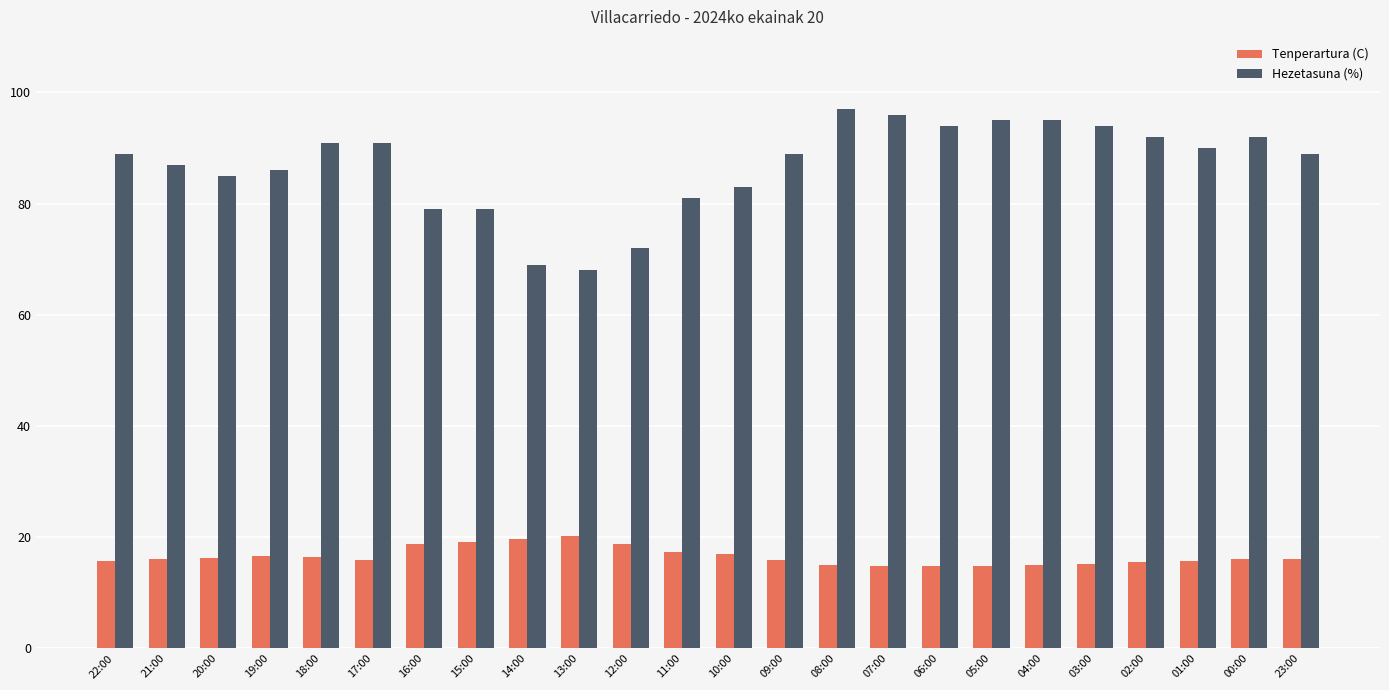

At how many categories does at least one series exceed 30?

24